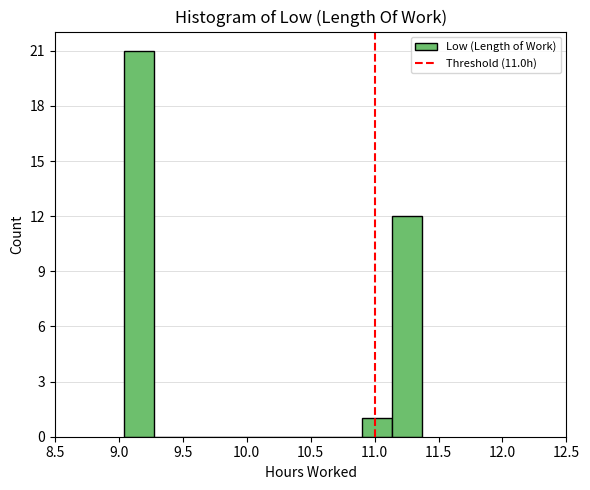

Which range on the x-axis has the tallest bar?

9.05 to 9.25